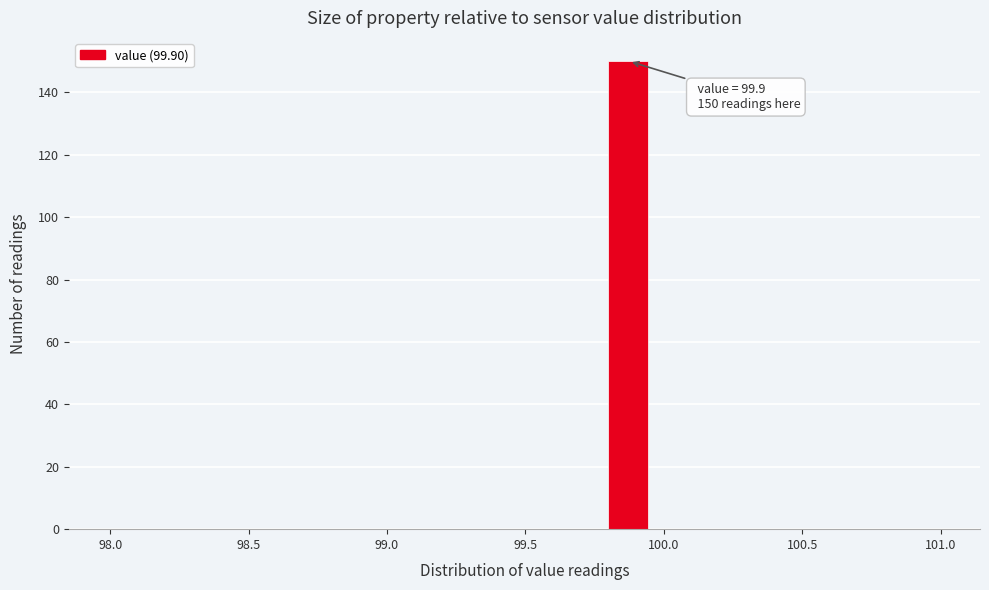

Around what value on the x-axis is the tallest bar? Give the approximate position of its centre, as read against the axis.

99.85